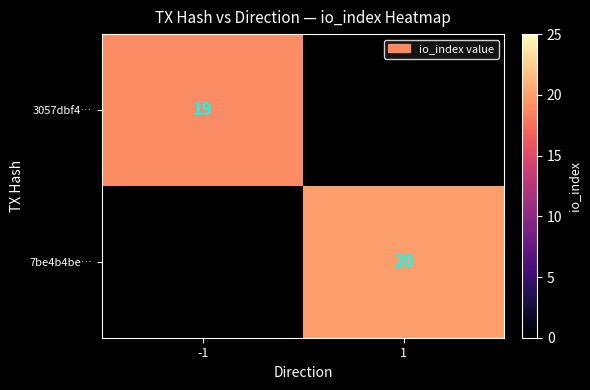

True or false: 3057dbf4… has a value of 19 at -1.

True